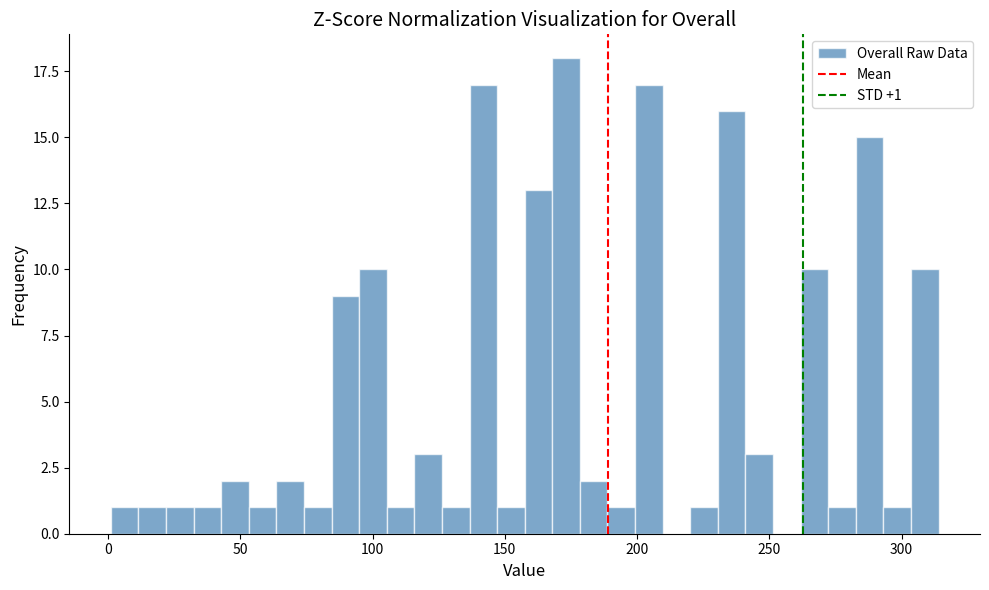

Around what value on the x-axis is the tallest bar? Give the approximate position of its centre, as read against the axis.

175